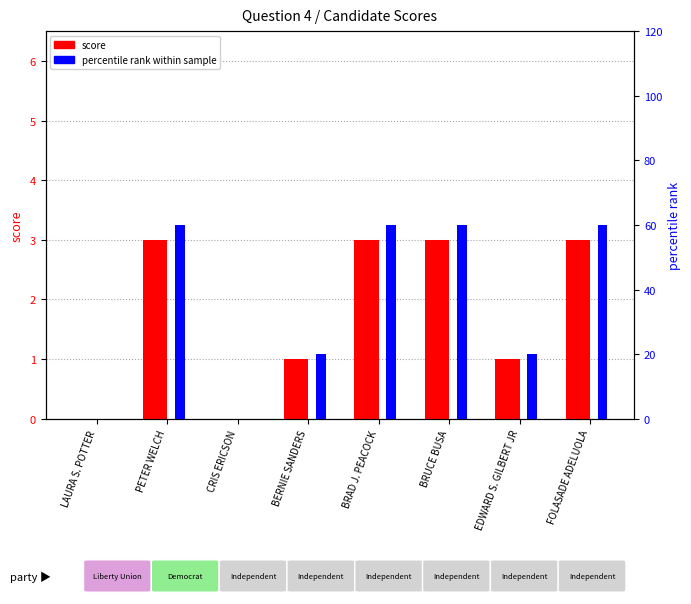

Rank the series by their maximum value, from highest to lowest.

percentile rank within sample, score